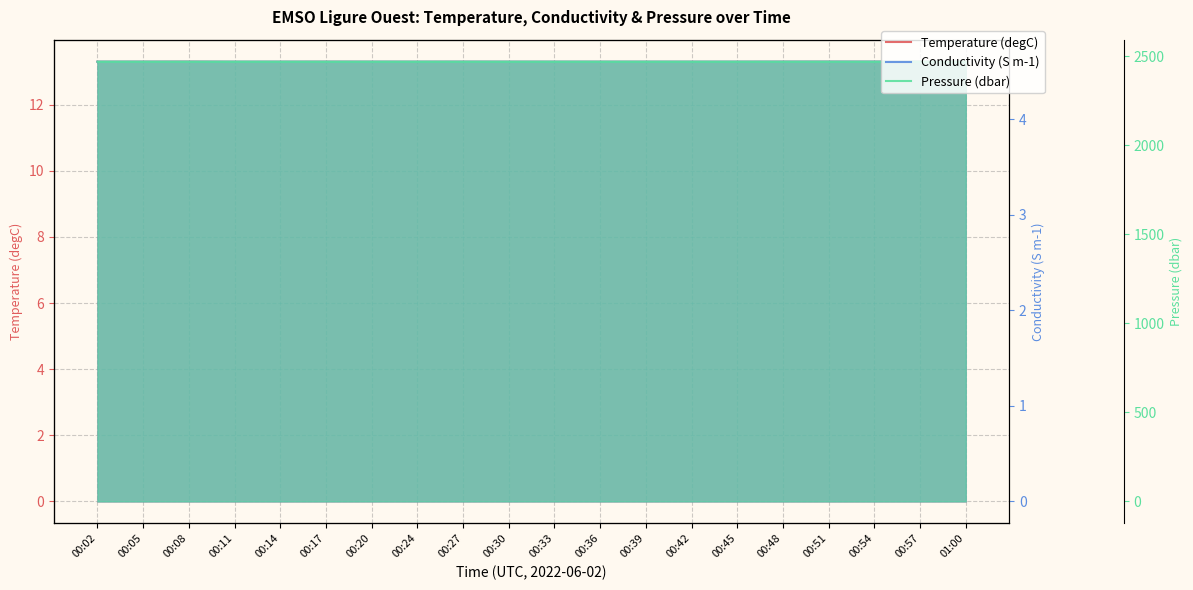

How many data points does each series have?

20